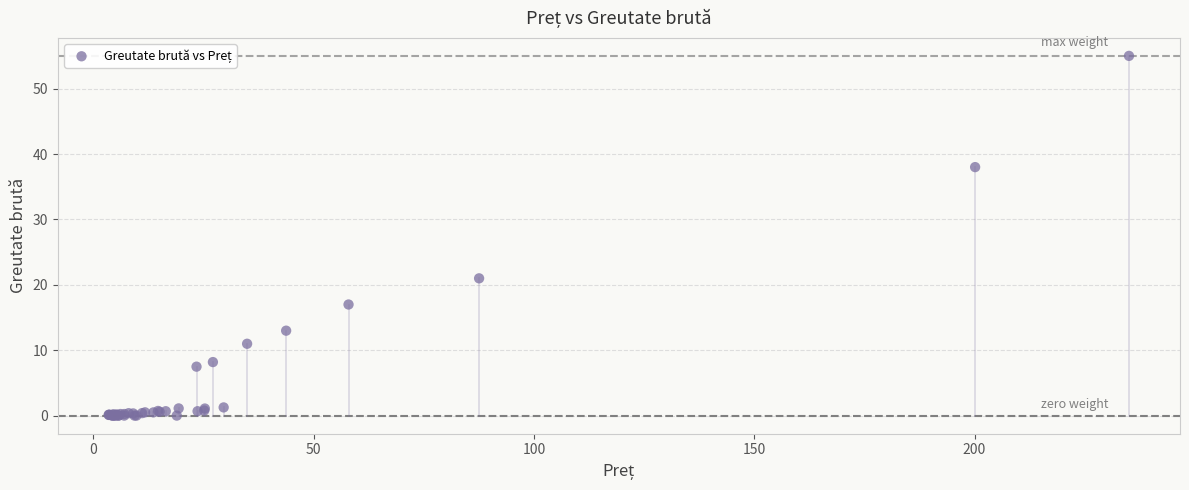

What Y value in the scatter plot is closest to 27?

21.0